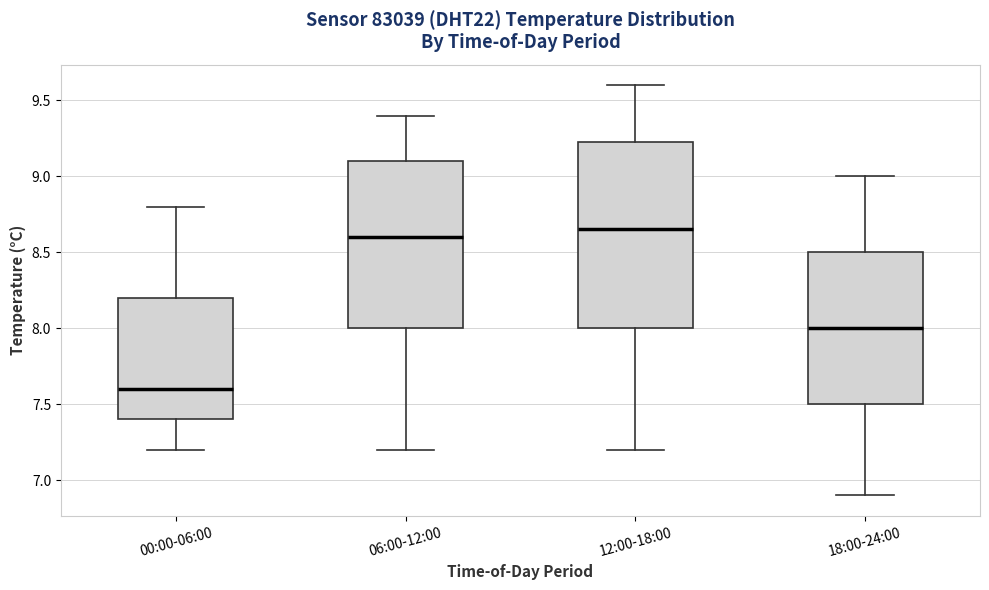

Which box is the tallest, from its lower edge to its upper edge?

12:00-18:00